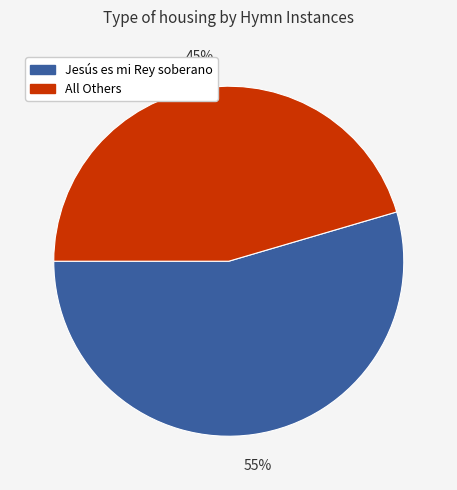

What is the largest slice in the pie chart?

Jesús es mi Rey soberano